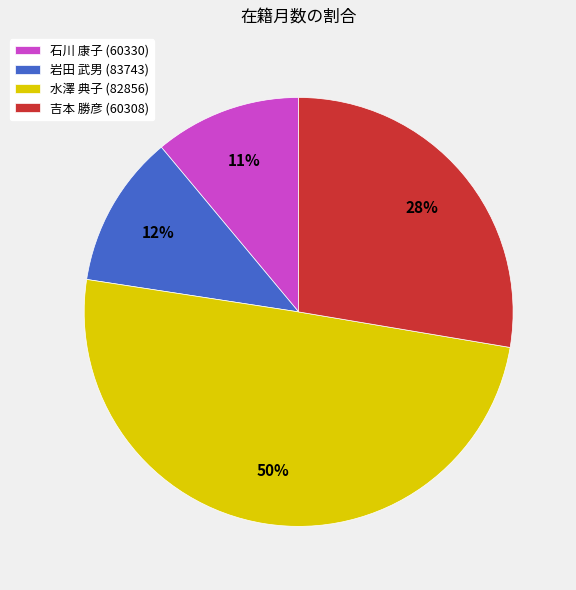

Which has a higher value, 石川 康子 (60330) or 水澤 典子 (82856)?

水澤 典子 (82856)